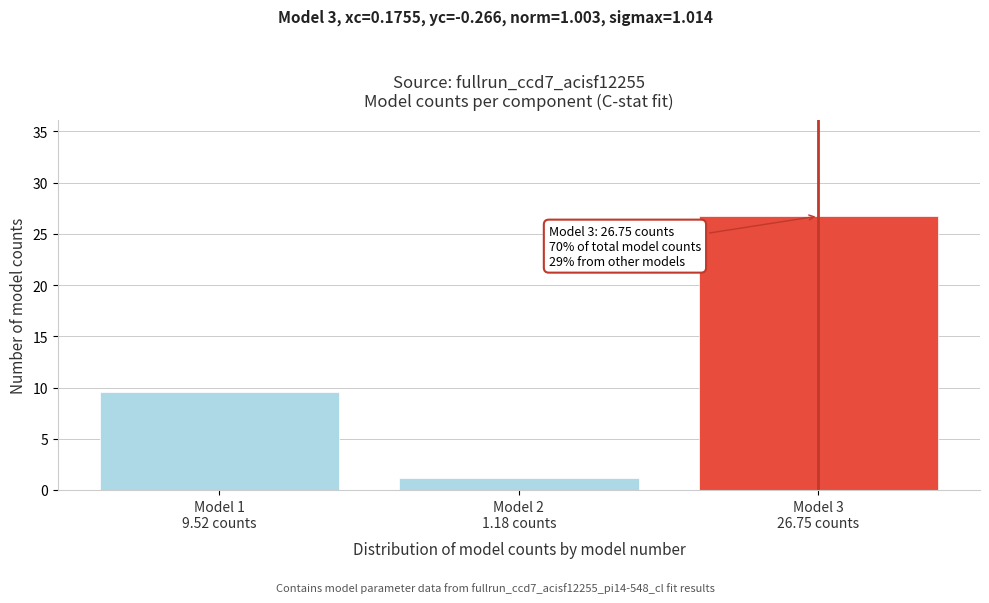

Reading right to left, what are all the values shown in this chart?

26.7	1.2	9.5